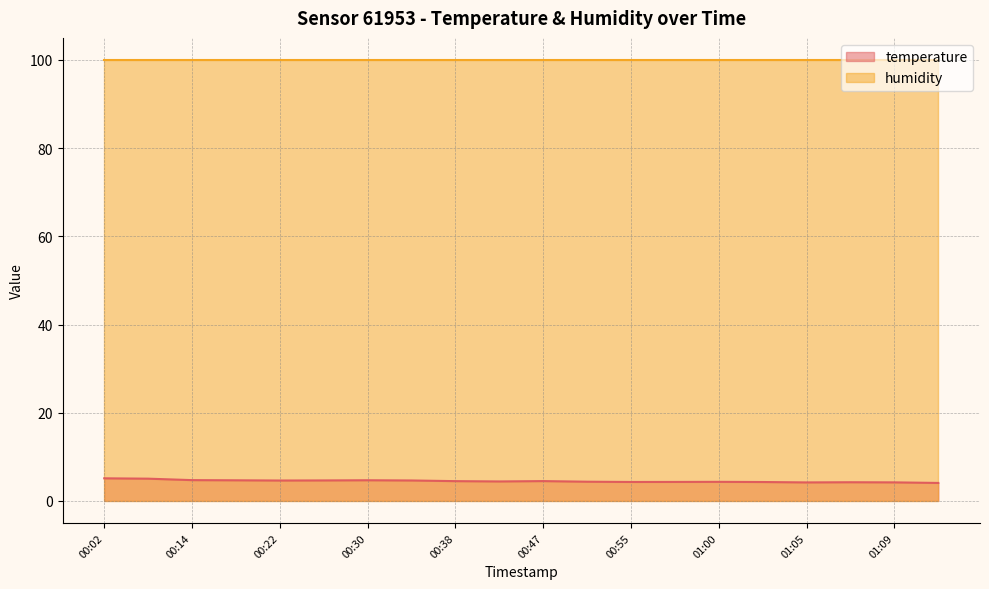

What is the value of the 1st point from the left?

5.1